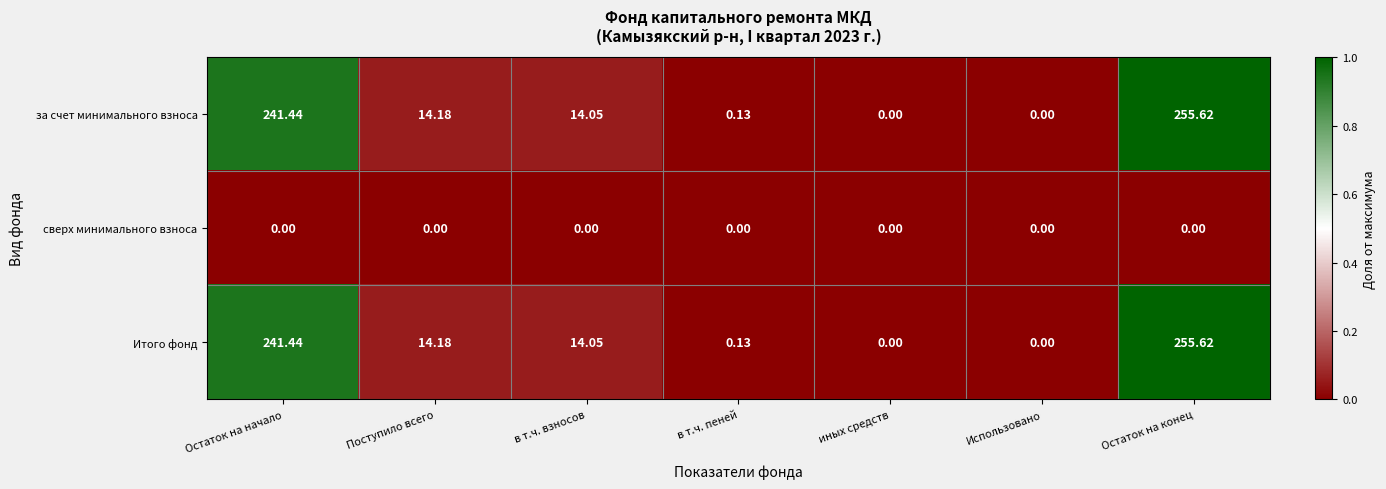

At which category does the chart reach its peak across all series?

Остаток на конец